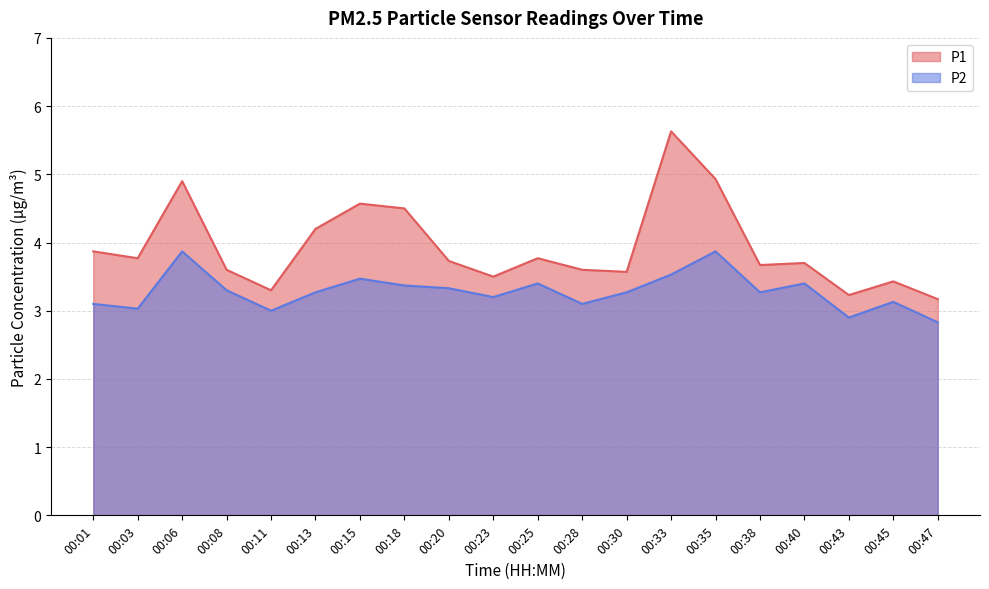

In P1, how many points are lower than both neighbors (excluding endpoints)?

6